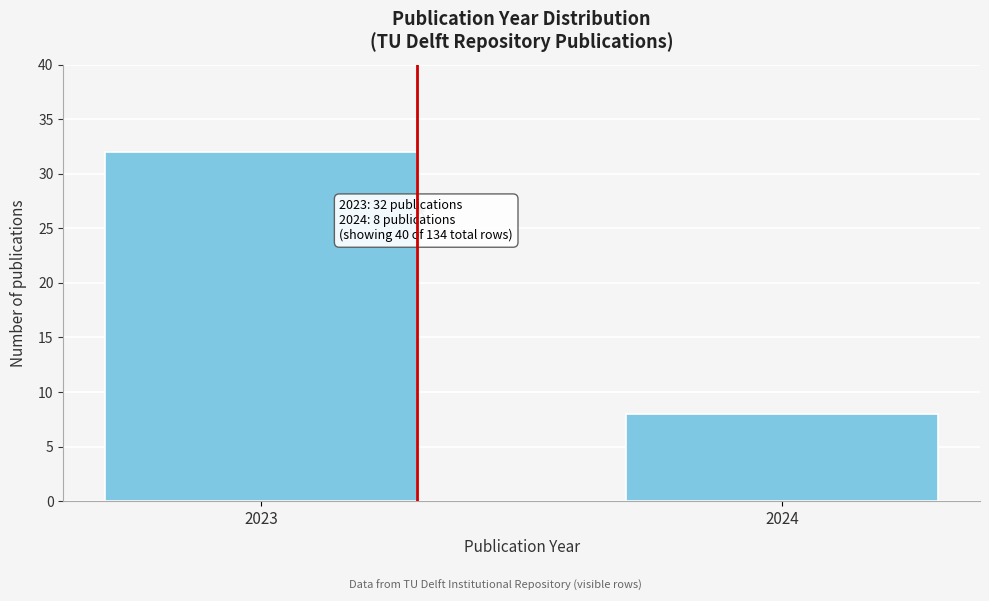

Reading left to right, extract all data points from this chart.

2023=32	2024=8